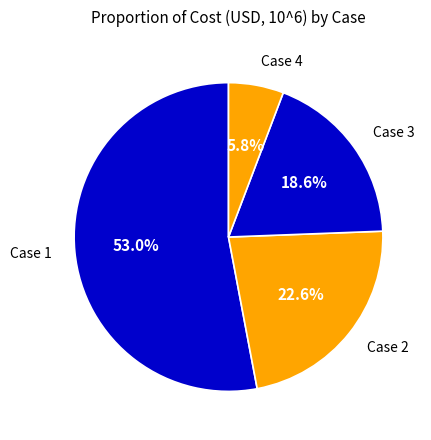

What is the smallest slice in the pie chart?

Case 4